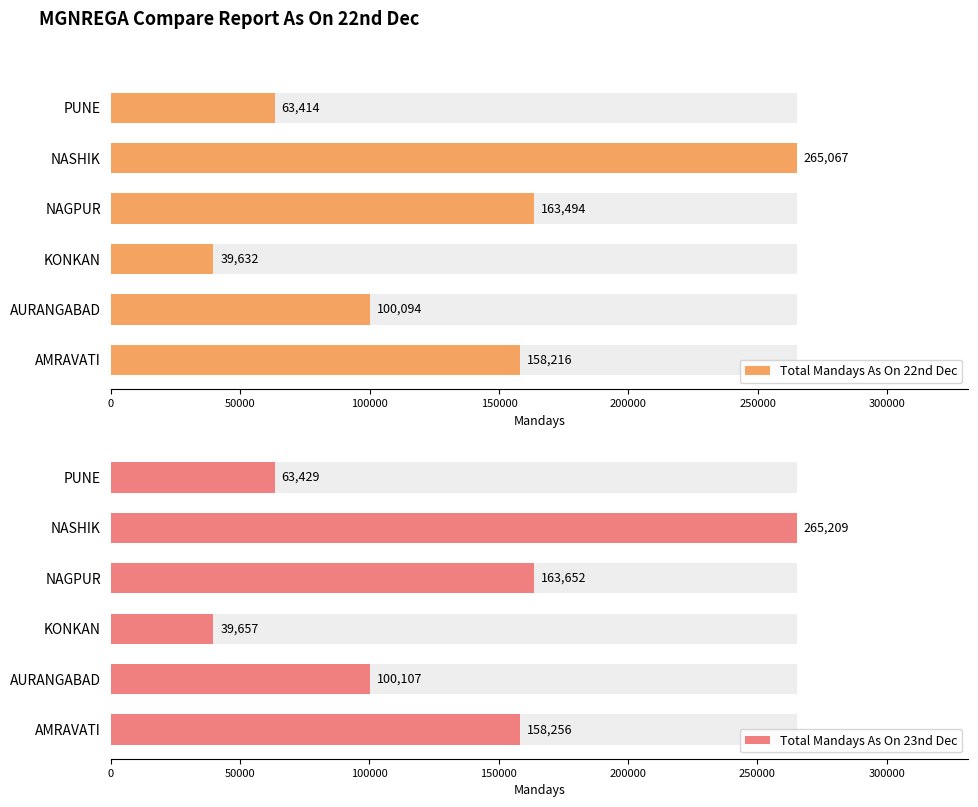

What is the difference between the maximum and minimum values in the Total Mandays As On 23nd Dec series?

225552